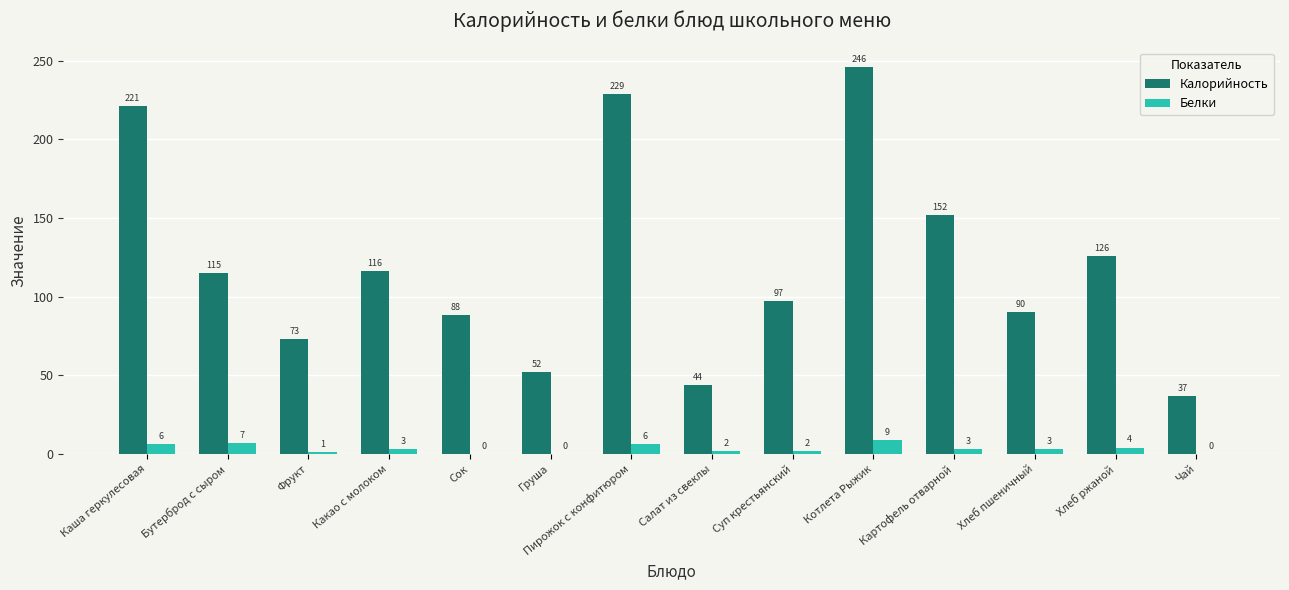

Where does the Калорийность series first go above 115?

Каша геркулесовая